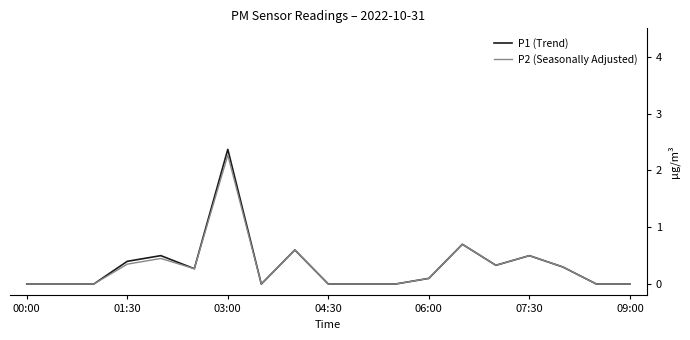

Rank the series by their average value, from lowest to highest.

P2 (Seasonally Adjusted), P1 (Trend)